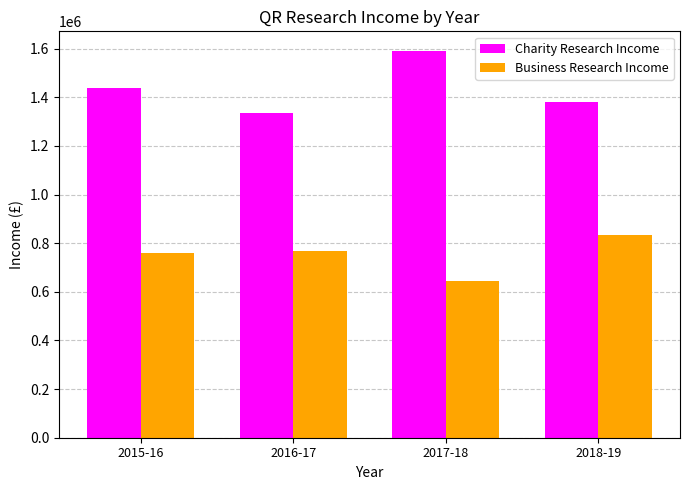

What are all the series names shown in the legend?

Charity Research Income, Business Research Income